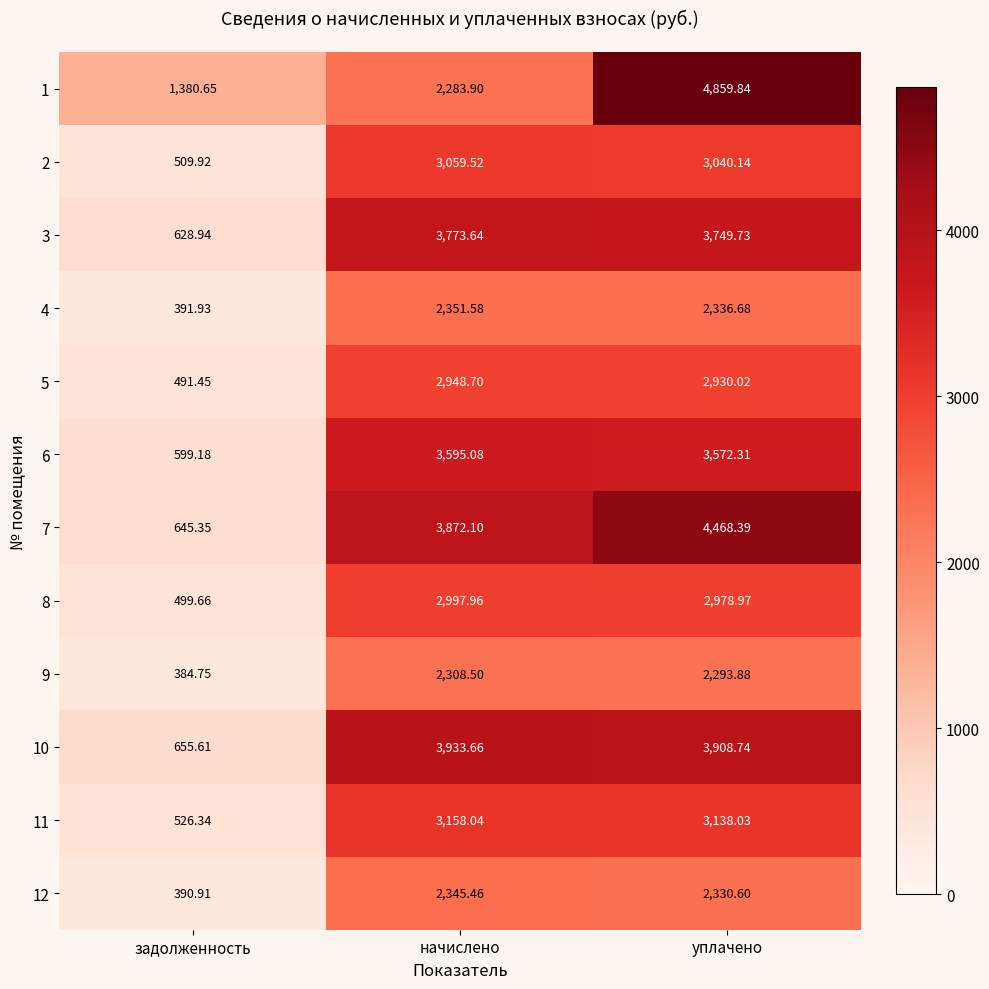

At which category is the sum across all series the highest?

уплачено